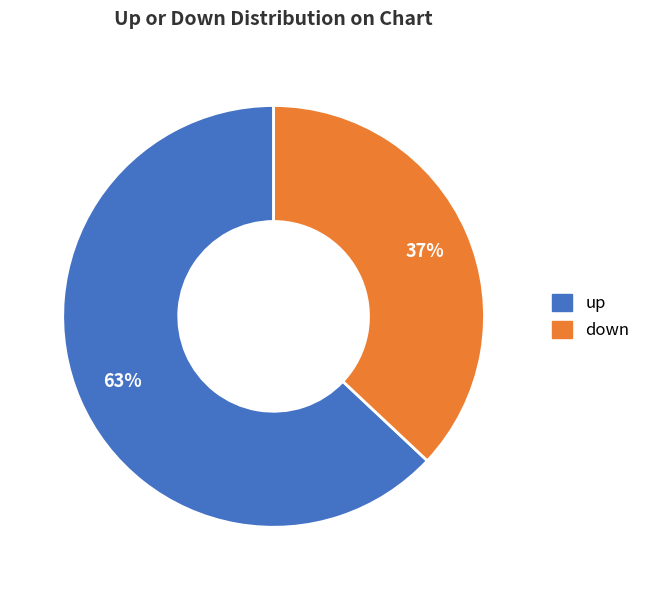

What percentage is the up slice, to the nearest percent?

63%